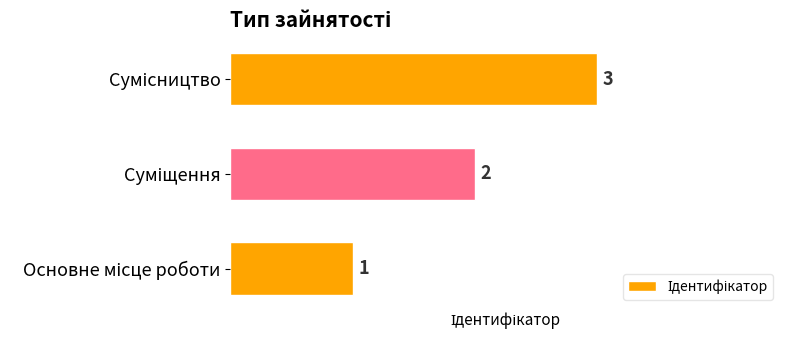

How many values are between 1 and 3?

3